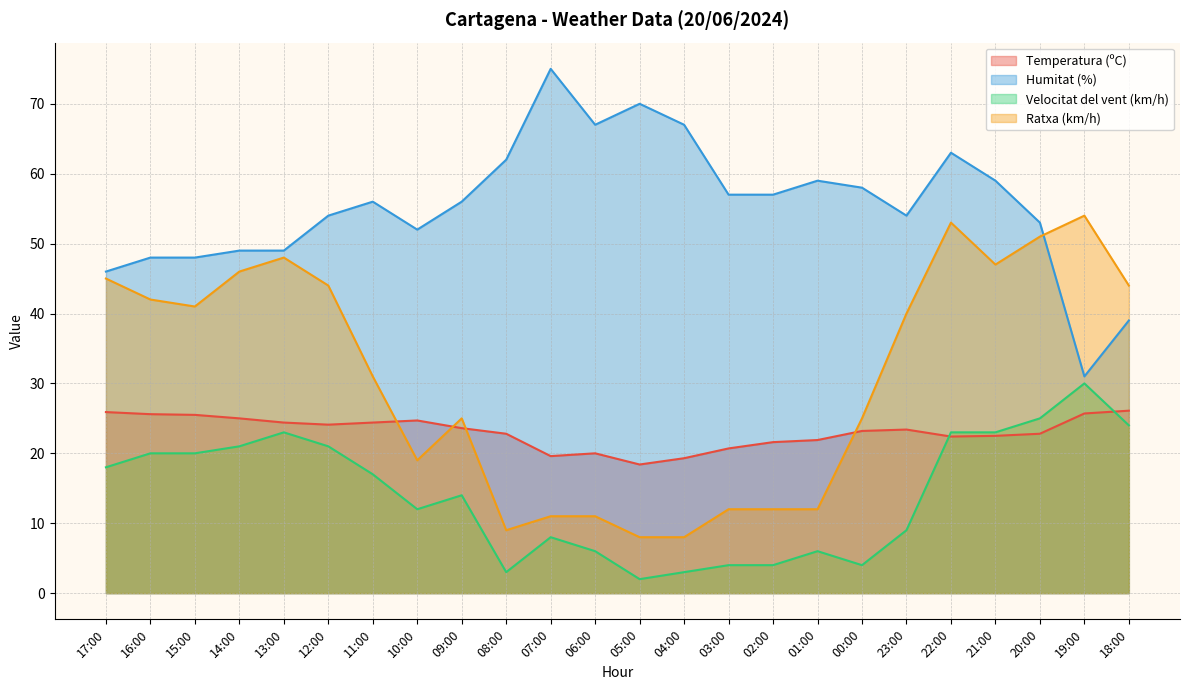

What position from the left is 05:00?

13